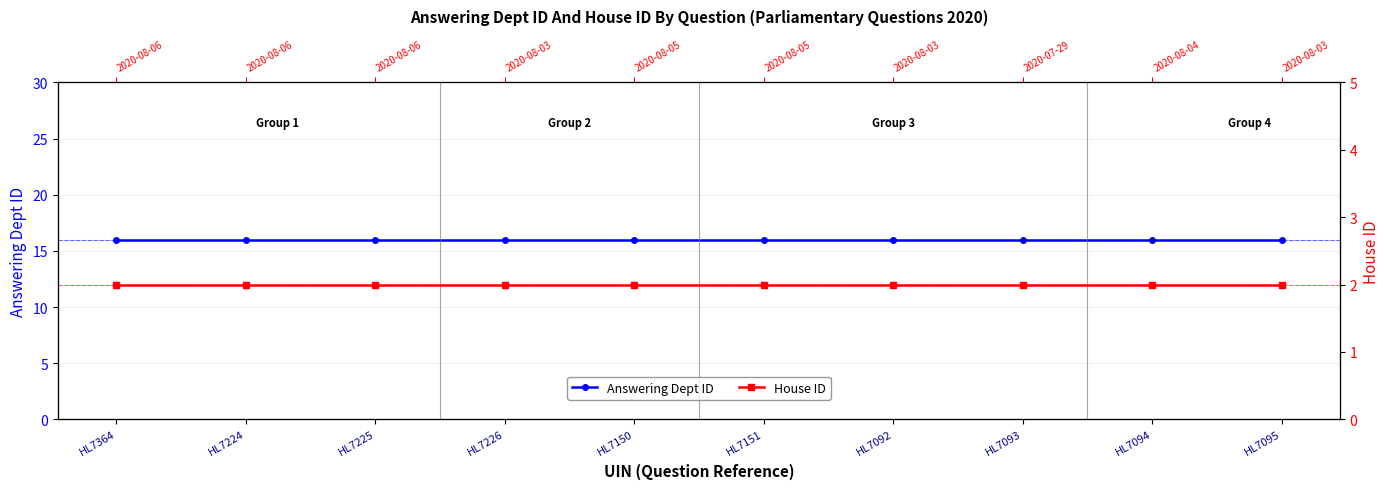

Rank the series by their average value, from highest to lowest.

Answering Dept ID, House ID